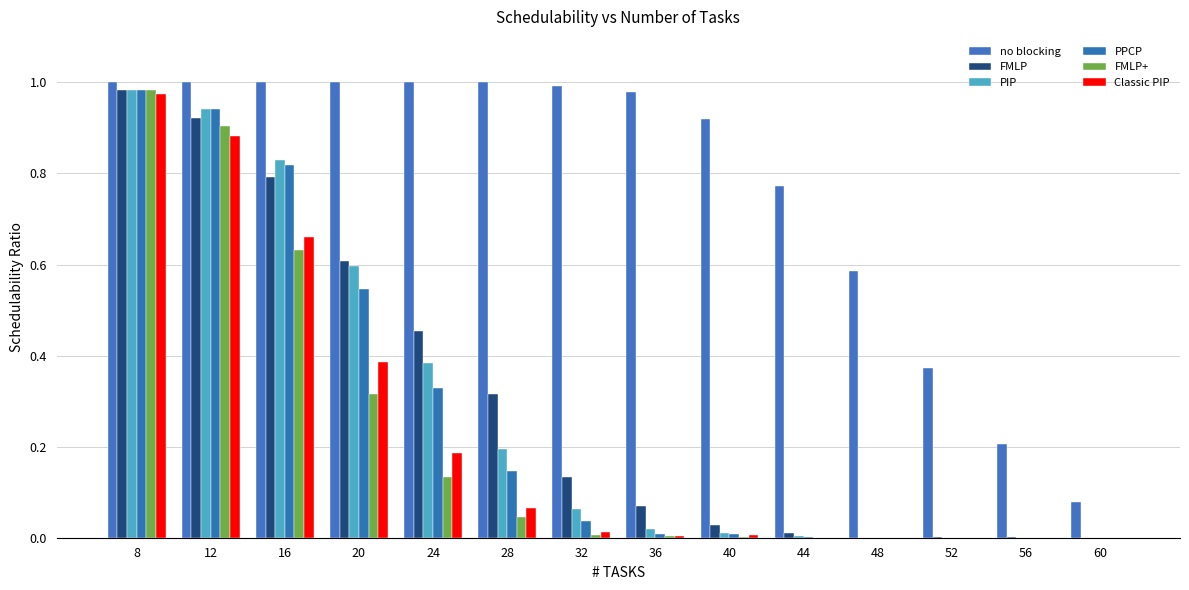

Are the bars grouped side by side (vs. stacked)?

Yes